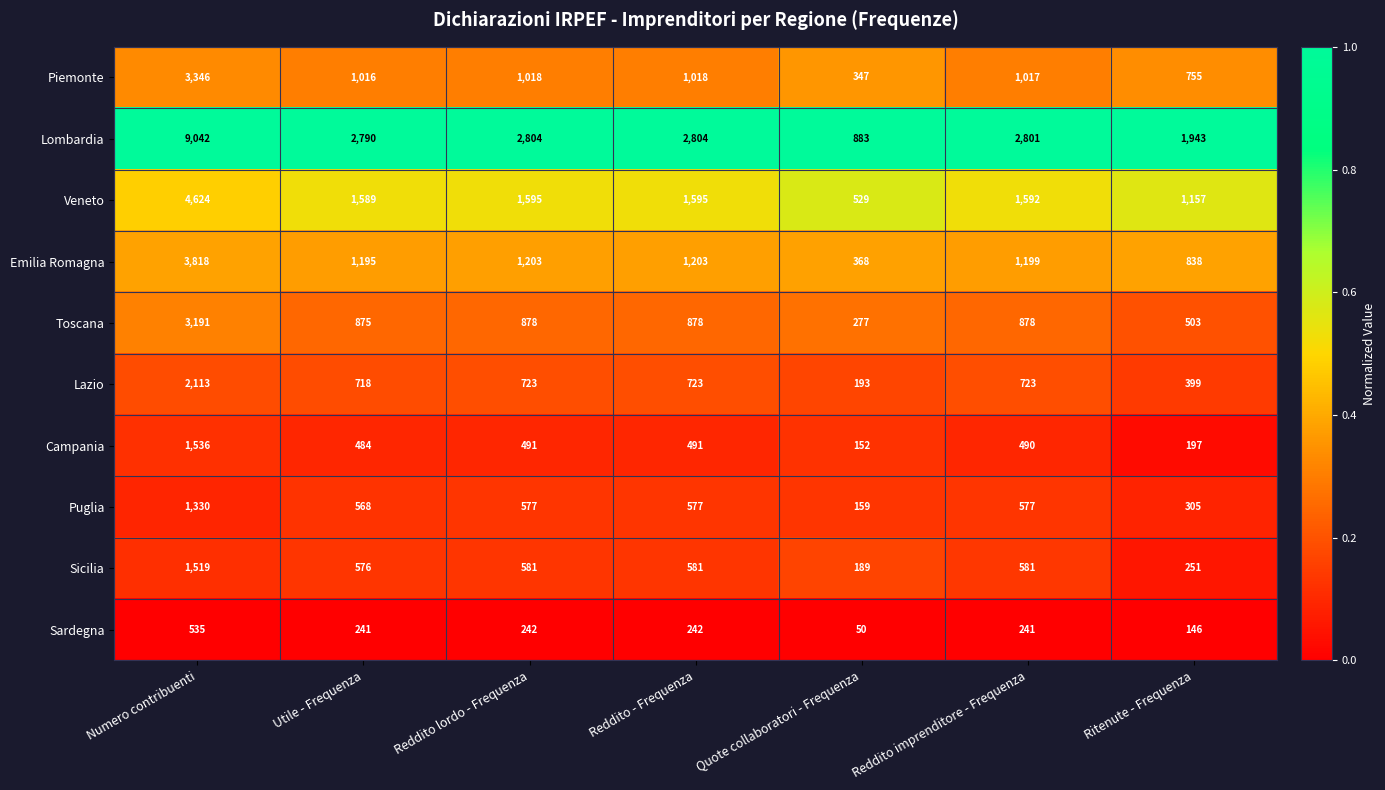

At which category is the sum across all series the highest?

Numero contribuenti